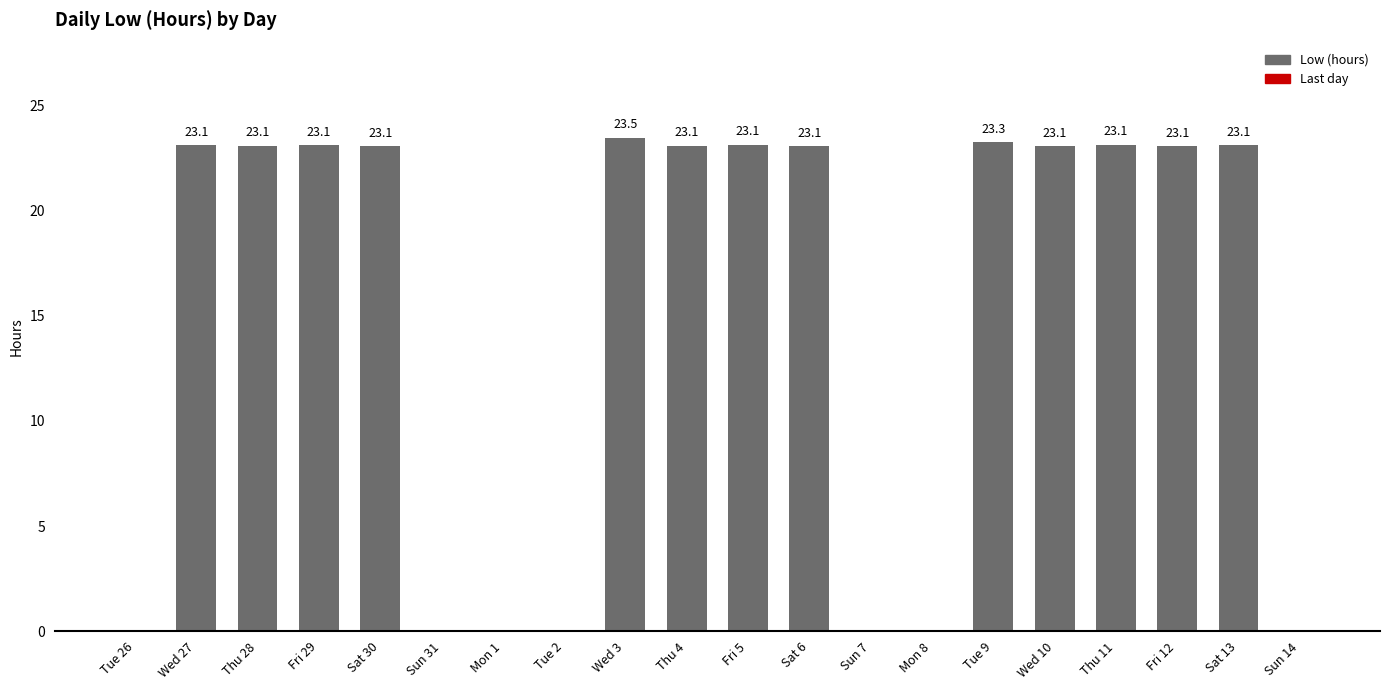

The value at Tue 26 is 14.3. True or false?

False